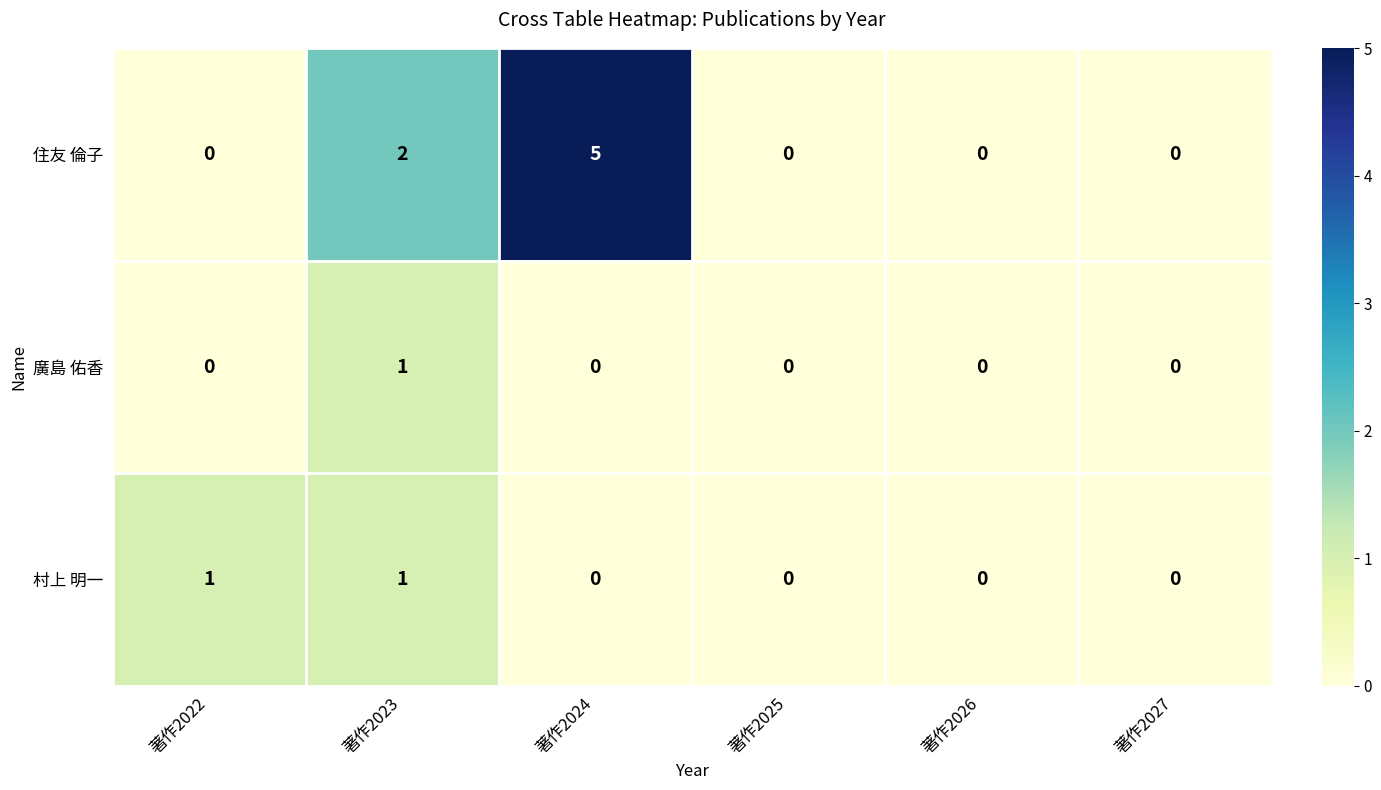

Which label corresponds to the largest value in the chart?

著作2024